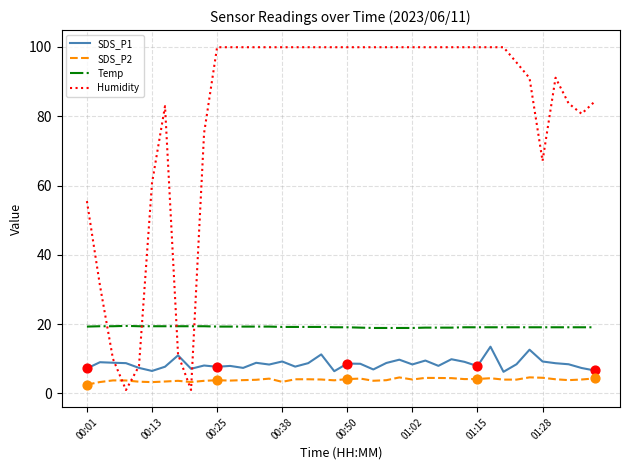

What is the highest value of the SDS_P1 series?

13.5